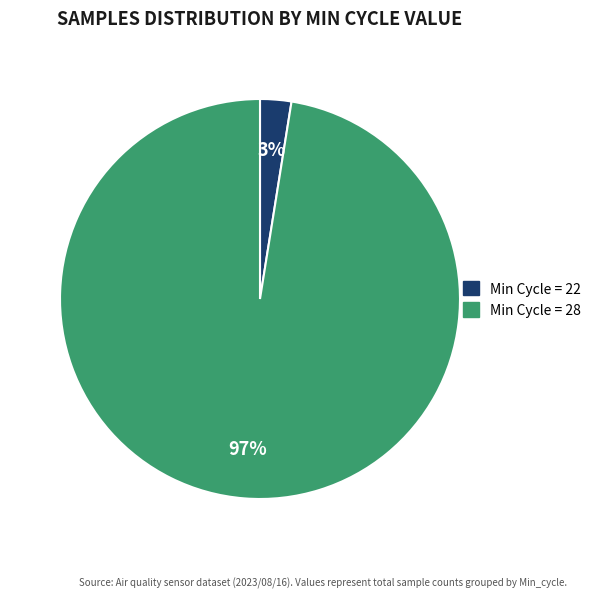

To the nearest percent, what is the average slice percentage?

50%